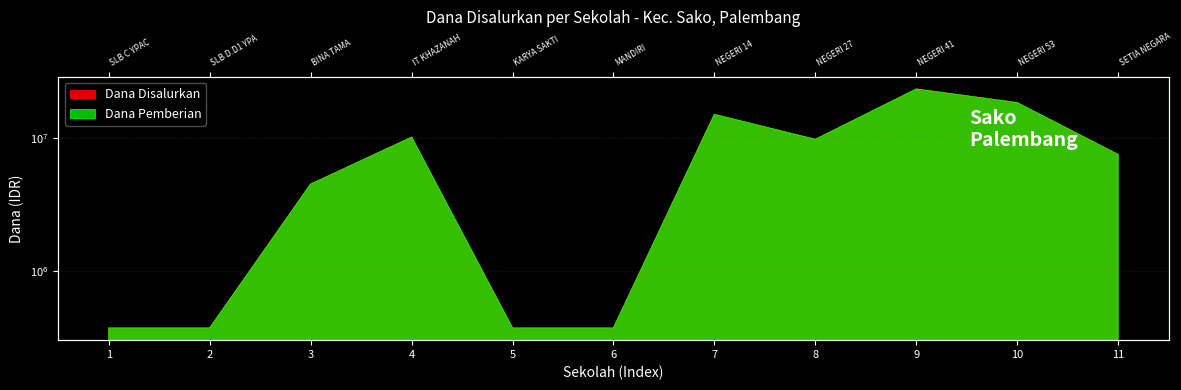

True or false: Dana Pemberian and Dana Disalurkan cross at least once.

False